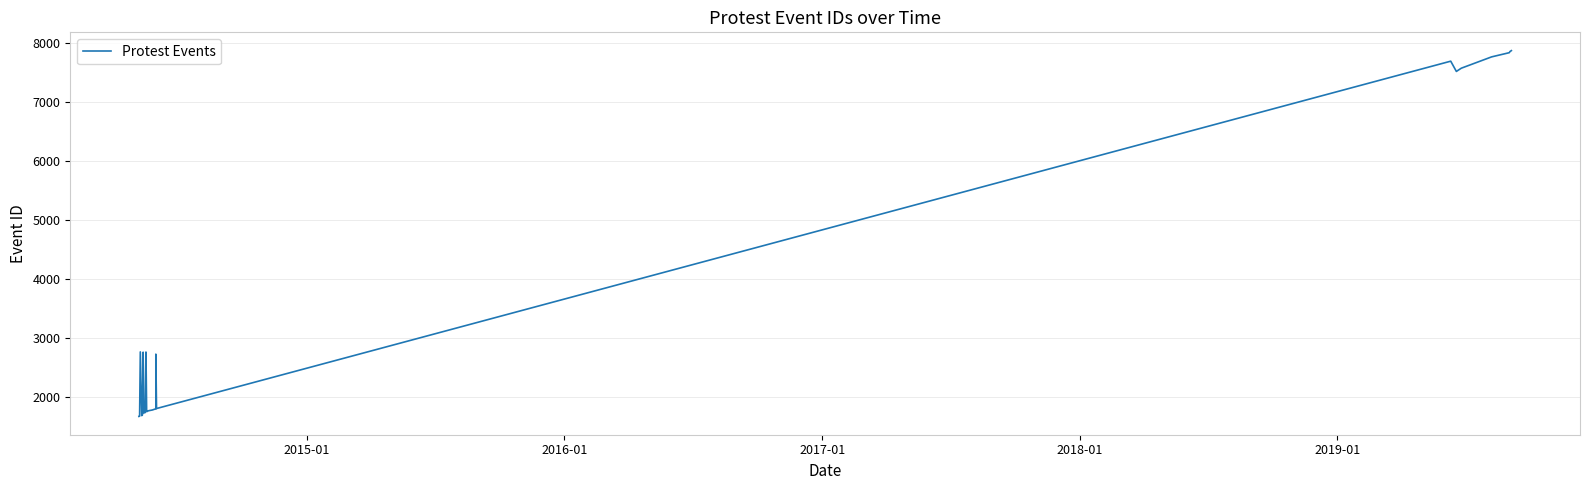

How many series are shown in this chart?

1